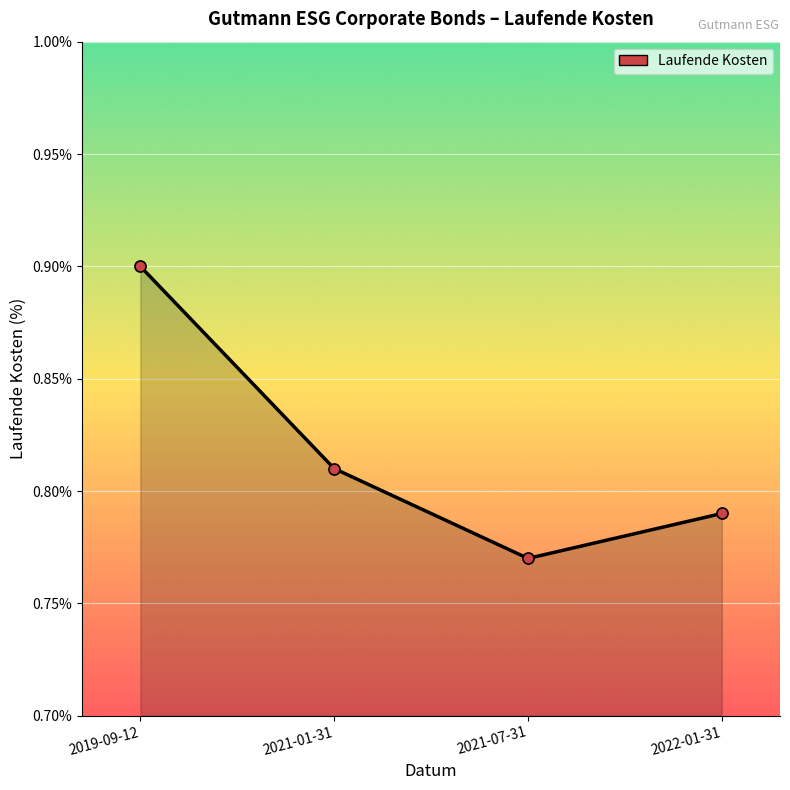

Between 2022-01-31 and 2019-09-12, which is larger?

2019-09-12